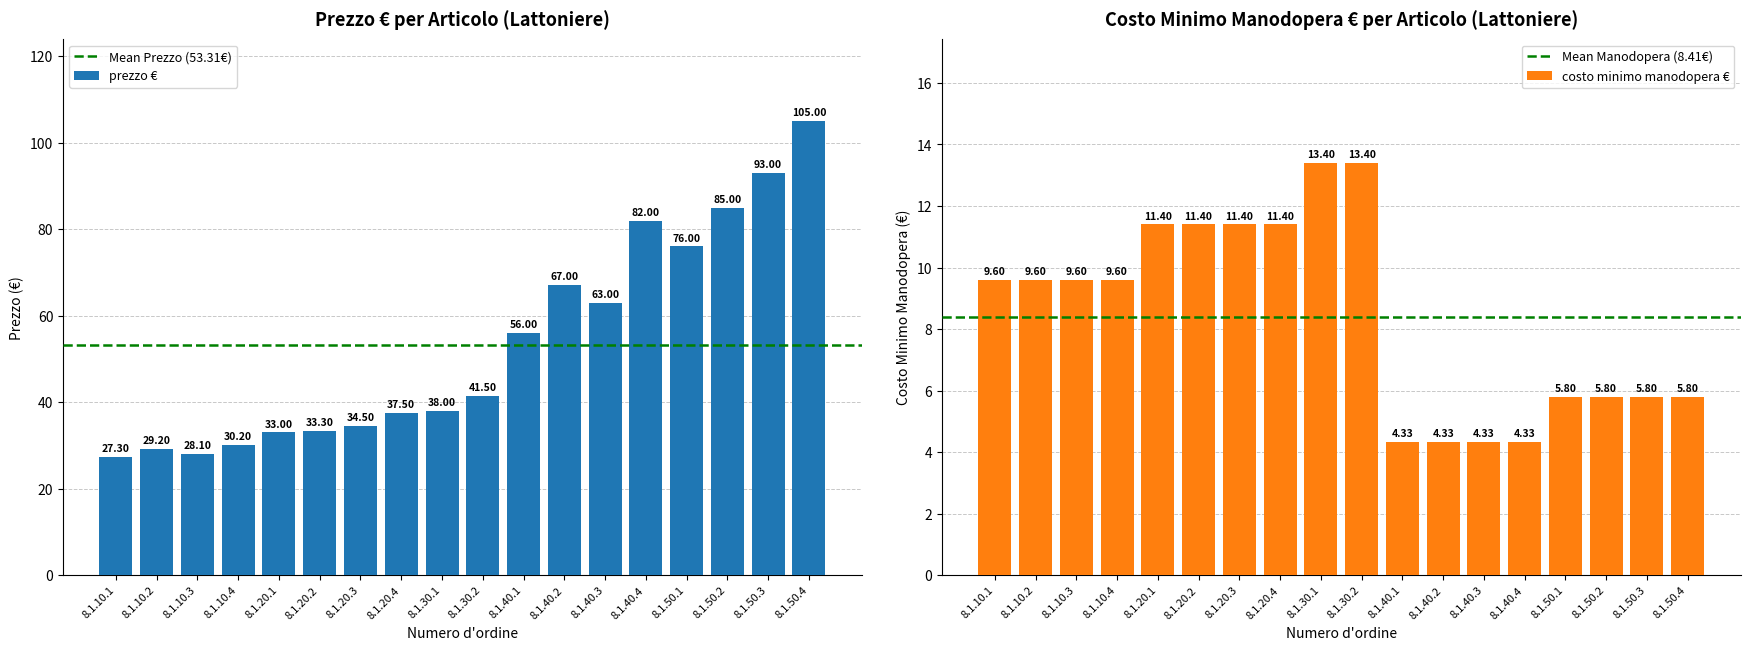

Is the value of costo minimo manodopera € at 8.1.50.1 greater than the value of prezzo € at 8.1.30.2?

No